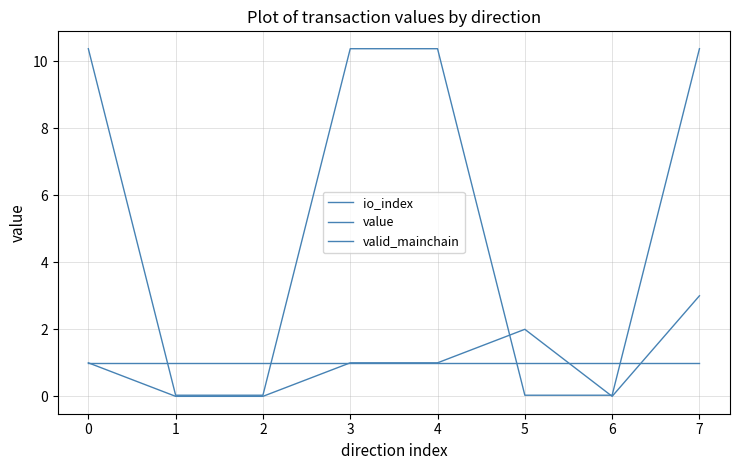

True or false: valid_mainchain and value intersect in this chart.

True